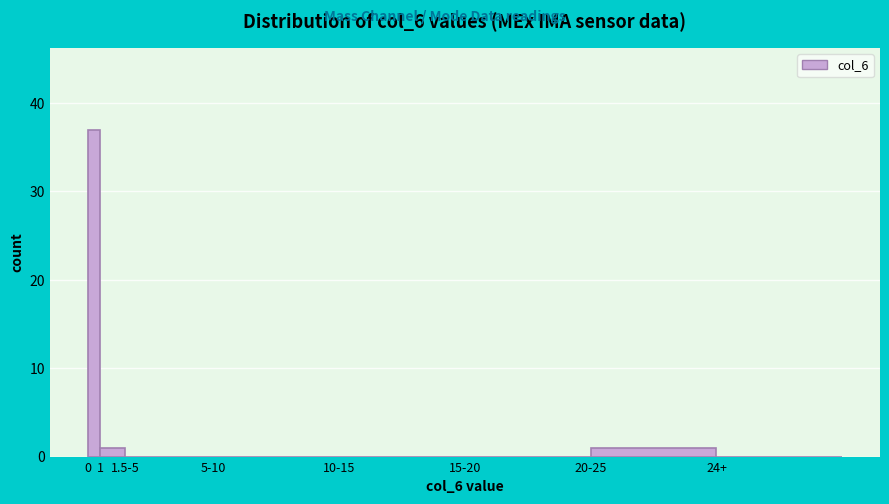

Reading right to left, what are all the values shown in this chart?

24+=0	20-25=1	15-20=0	10-15=0	5-10=0	1.5-5=0	1=1	0=37